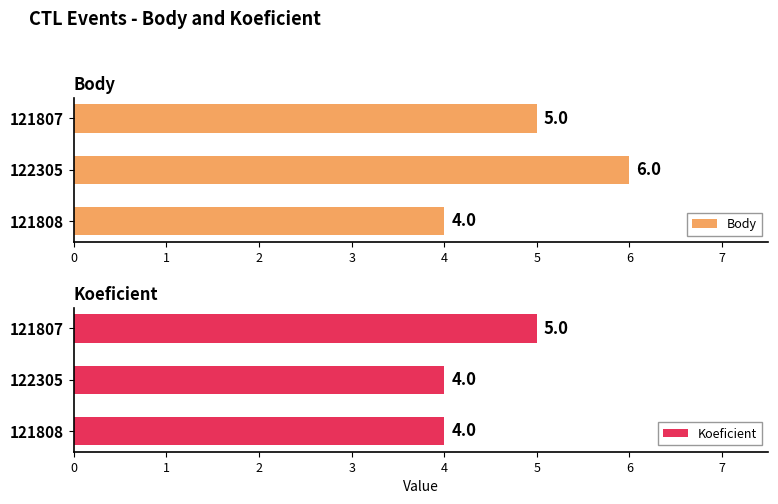

What is the sum of all Body values?

15